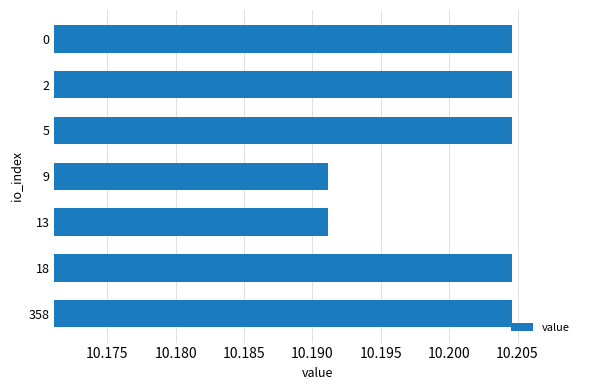

Which has a higher value, 5 or 9?

5